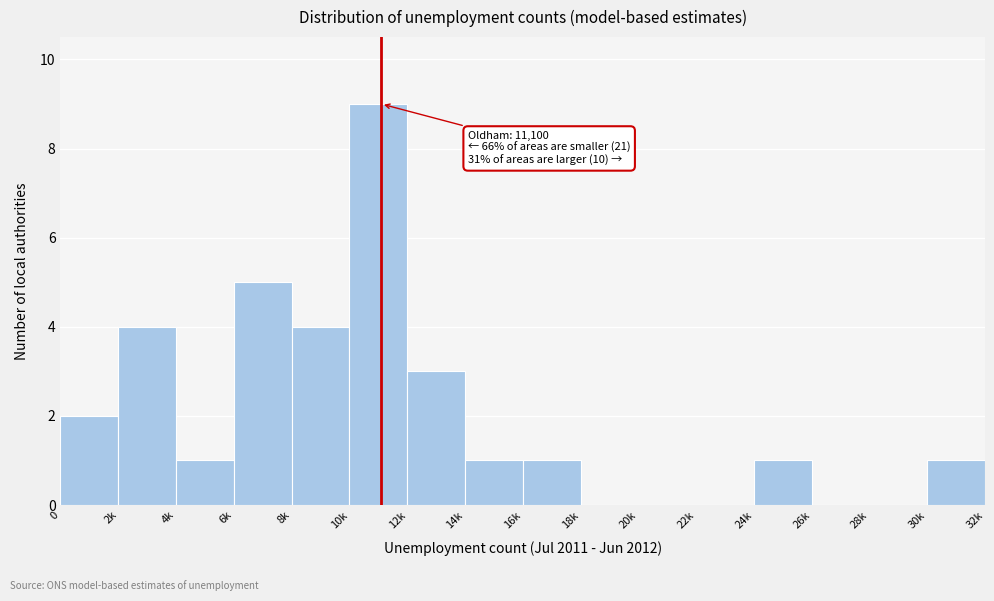

Reading right to left, what are all the values shown in this chart?

30k=1	28k=0	26k=0	24k=1	22k=0	20k=0	18k=0	16k=1	14k=1	12k=3	10k=9	8k=4	6k=5	4k=1	2k=4	0=2